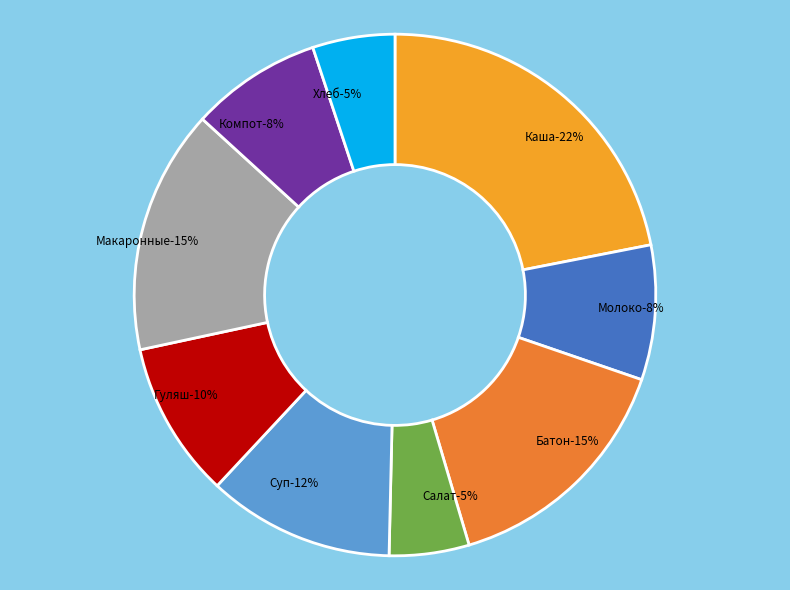

Count the number of slices in the pie.

9